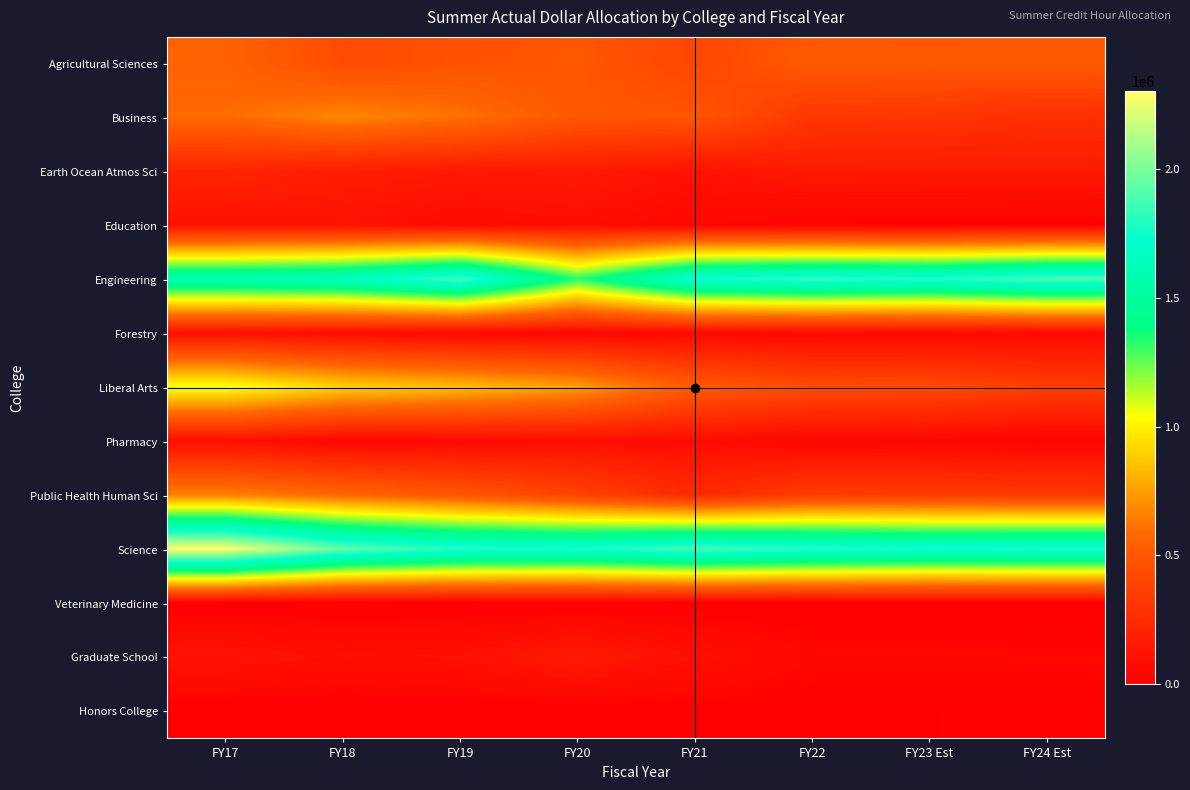

Reading left to right, extract all data points from this chart.

Agricultural Sciences: FY17=559794.0	FY18=428684.0	FY19=463229.0	FY20=489827.3	FY21=396326.5	FY22=511772.8	FY23 Est=500769.7	FY24 Est=512000.0
Business: FY17=589485.0	FY18=680703.0	FY19=613075.0	FY20=494420.9	FY21=484143.5	FY22=310562.9	FY23 Est=303885.8	FY24 Est=270000.0
Earth Ocean Atmos Sci: FY17=208710.0	FY18=167154.0	FY19=147418.0	FY20=149917.7	FY21=104574.2	FY22=150592.3	FY23 Est=147354.6	FY24 Est=148000.0
Education: FY17=99984.0	FY18=106134.0	FY19=63804.0	FY20=81920.3	FY21=43574.2	FY22=18974.6	FY23 Est=18566.6	FY24 Est=15000.0
Engineering: FY17=1617970.0	FY18=1671408.0	FY19=1878727.0	FY20=1330496.7	FY21=1776980.8	FY22=1840941.0	FY23 Est=1801360.8	FY24 Est=1900000.0
Forestry: FY17=95695.0	FY18=73450.0	FY19=42892.0	FY20=40096.1	FY21=45898.8	FY22=50727.3	FY23 Est=49636.6	FY24 Est=55000.0
Liberal Arts: FY17=1059231.0	FY18=899770.0	FY19=842299.0	FY20=749488.8	FY21=515258.2	FY22=425117.6	FY23 Est=415977.6	FY24 Est=350000.0
Pharmacy: FY17=90516.0	FY18=43829.0	FY19=58720.0	FY20=79373.6	FY21=73988.1	FY22=42363.4	FY23 Est=41452.6	FY24 Est=23000.0
Public Health Human Sci: FY17=667750.0	FY18=575668.0	FY19=485395.0	FY20=378356.0	FY21=237298.3	FY22=347588.5	FY23 Est=340115.3	FY24 Est=325000.0
Science: FY17=2302578.0	FY18=1947732.0	FY19=1809130.0	FY20=1784836.4	FY21=1886831.5	FY22=1816473.6	FY23 Est=1777419.4	FY24 Est=1793000.0
Veterinary Medicine: FY17=0.0	FY18=0.0	FY19=0.0	FY20=0.0	FY21=0.0	FY22=0.0	FY23 Est=0.0	FY24 Est=0.0
Graduate School: FY17=116559.0	FY18=84406.0	FY19=96594.0	FY20=154659.8	FY21=91515.0	FY22=46415.0	FY23 Est=45417.1	FY24 Est=40000.0
Honors College: FY17=1193.0	FY18=638.0	FY19=3984.0	FY20=4173.4	FY21=9871.0	FY22=9031.7	FY23 Est=8837.5	FY24 Est=11000.0